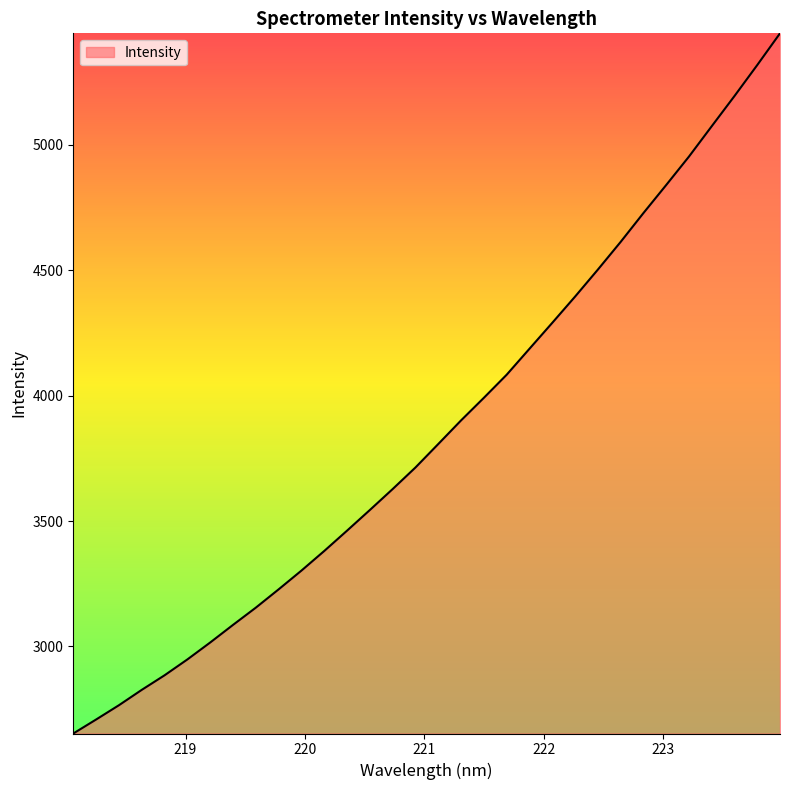

What is the difference between the maximum and minimum values?

2791.6